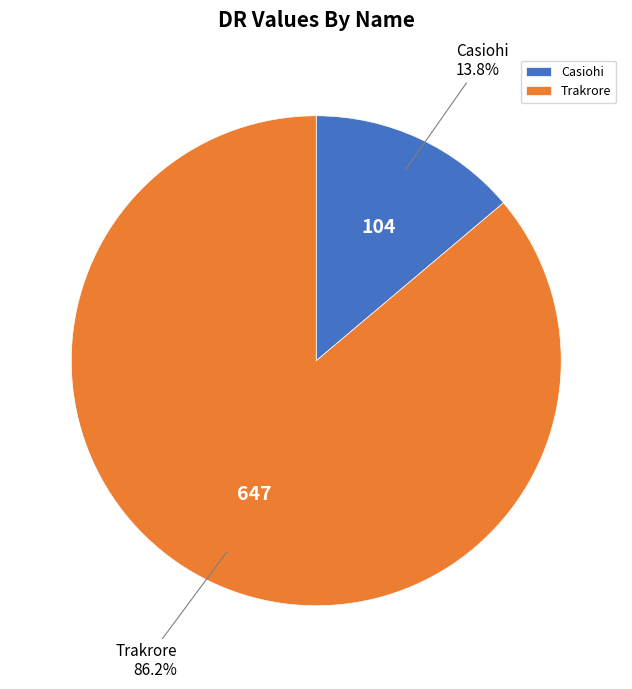

What percentage is the Casiohi slice, to the nearest percent?

14%